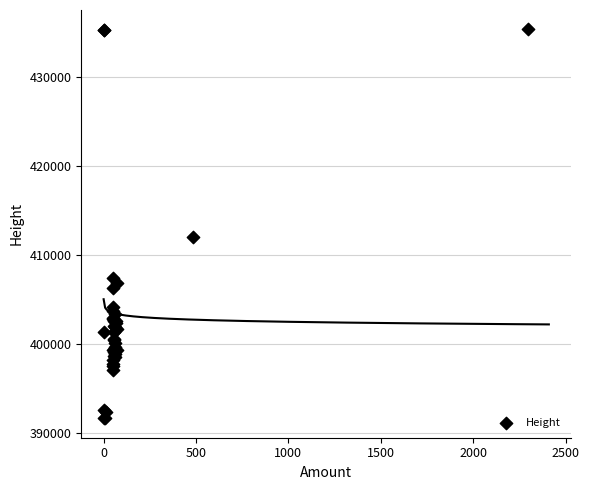

What Y value in the scatter plot is closest to 413468?

412036